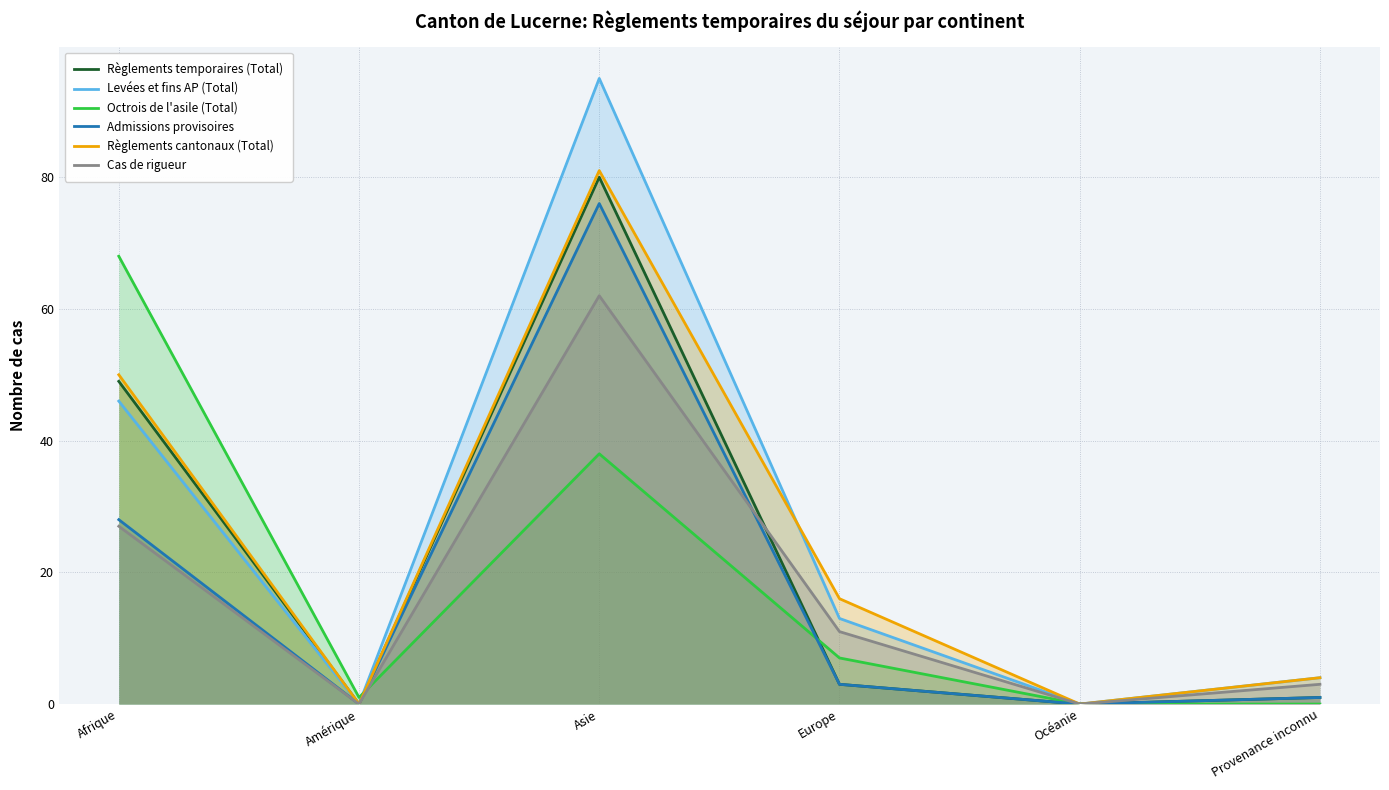

At which category is the sum across all series the highest?

Asie